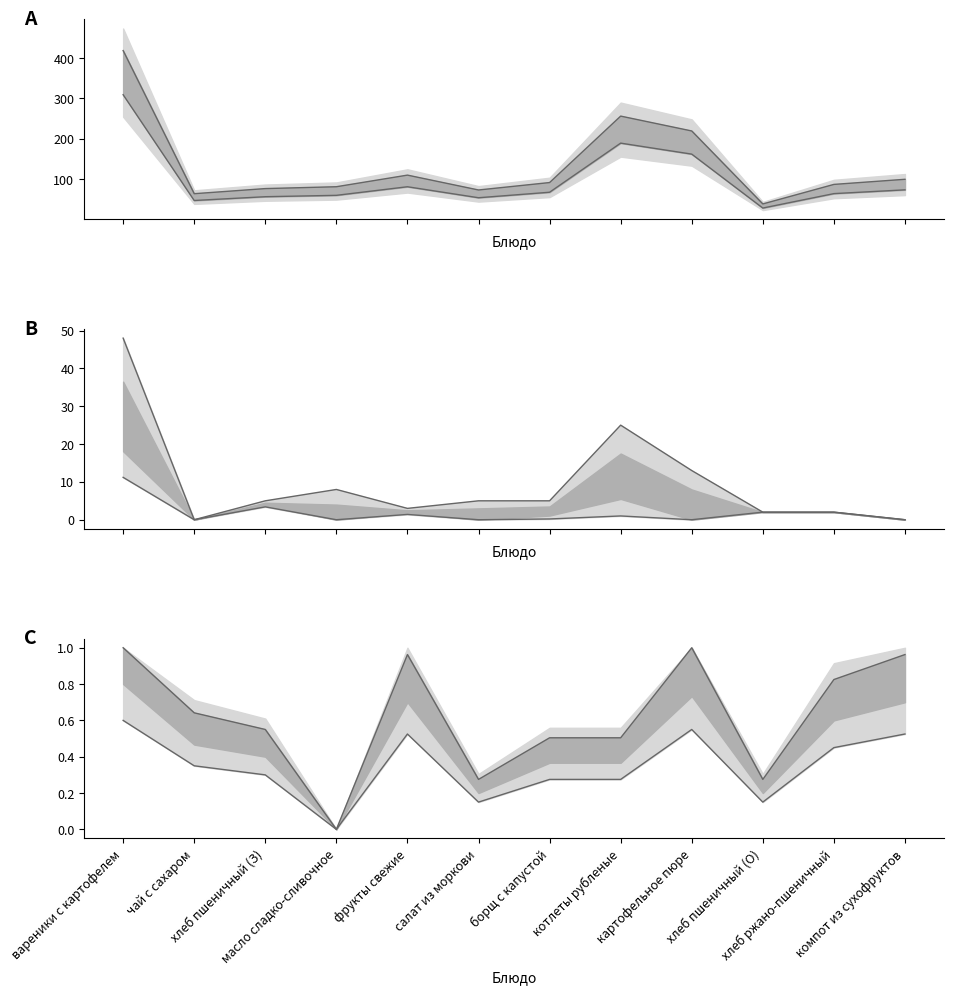

What is the average value of the Калорийность upper series?

135.0